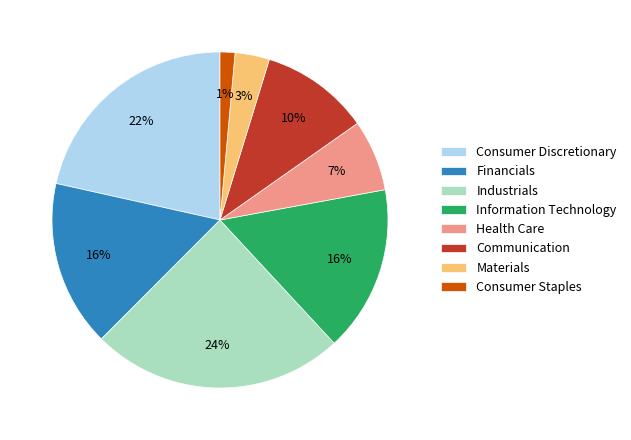

Does Financials represent more than half of the total?

No